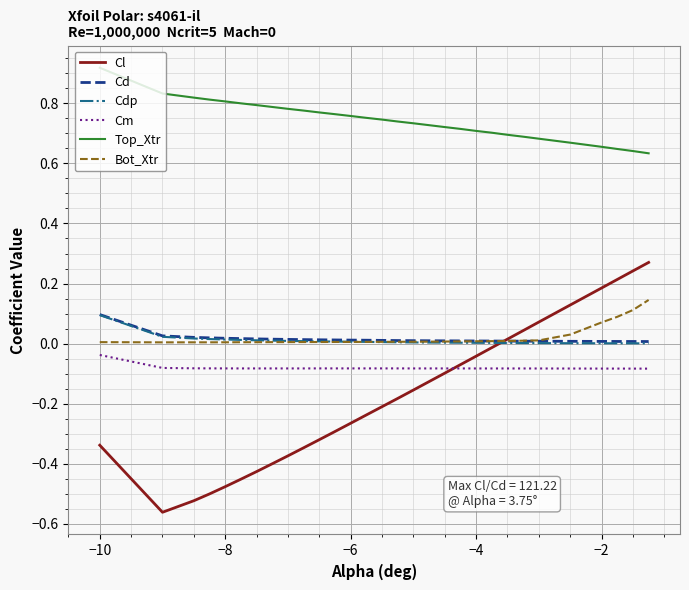

How many lines are shown in the chart?

6